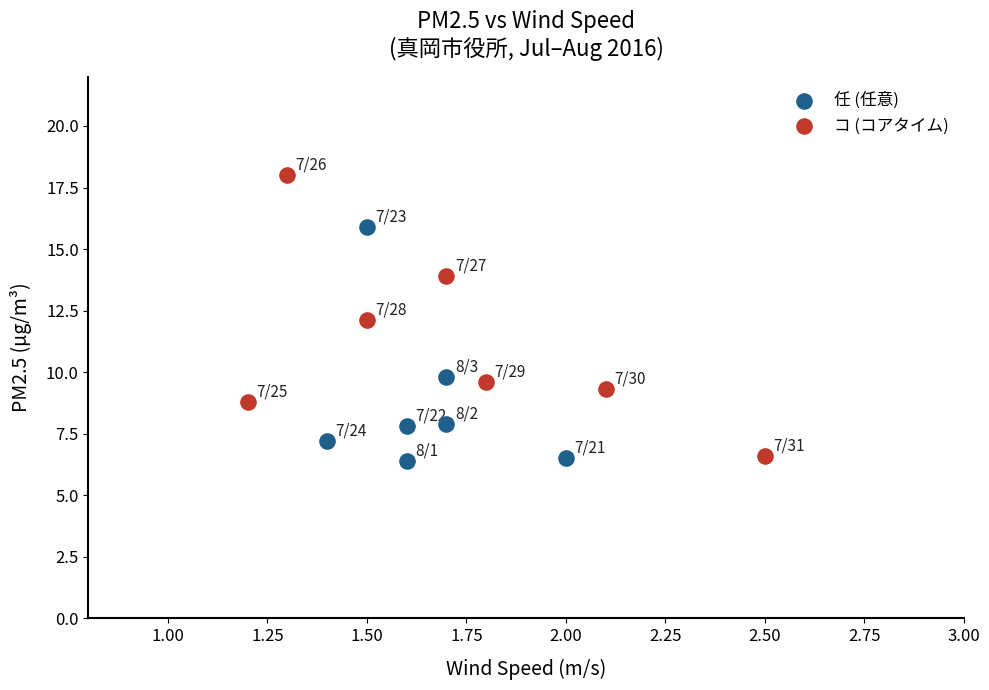

Which series contains the highest Y value?

コ (コアタイム)